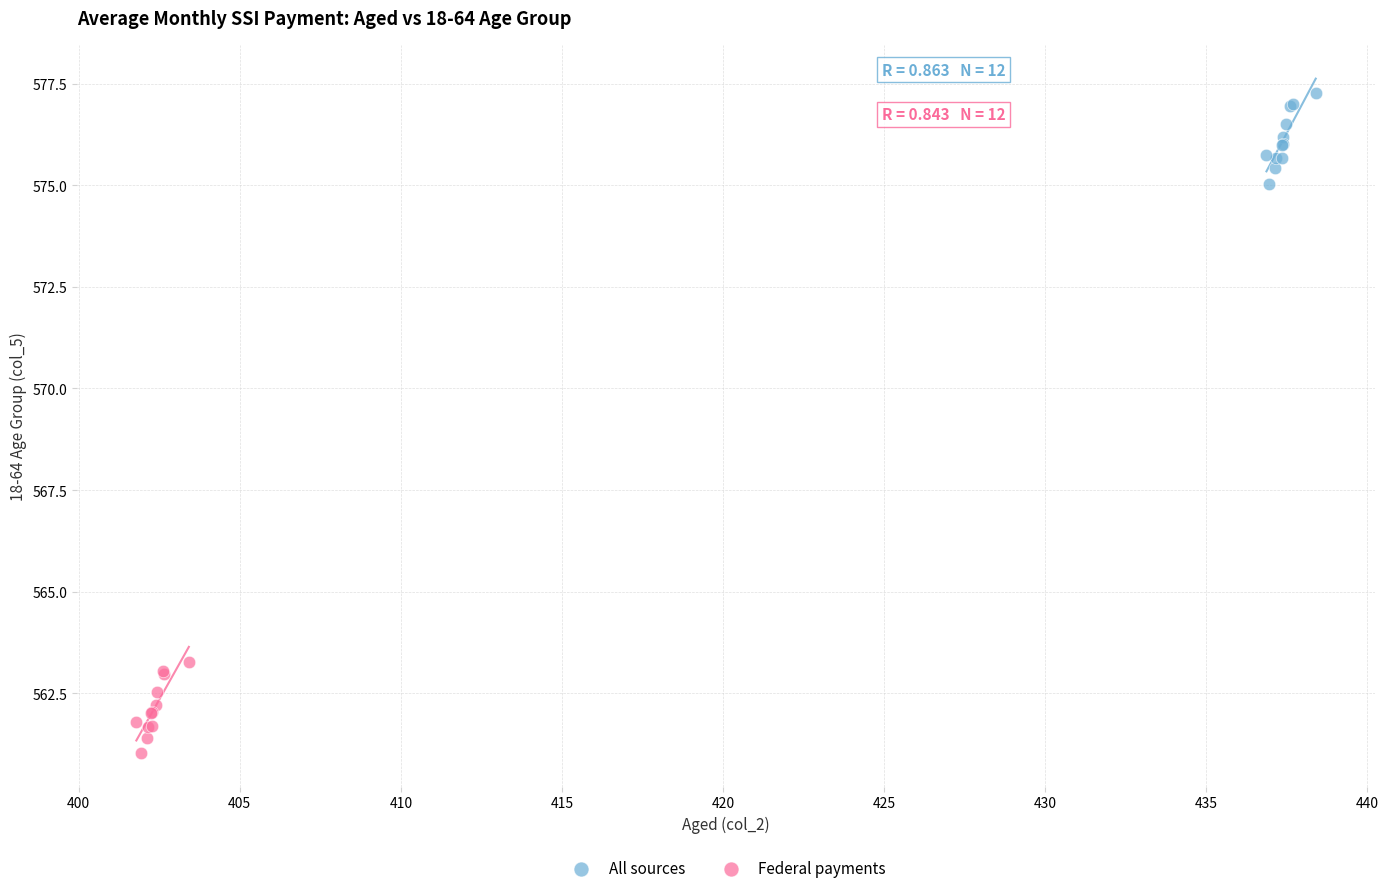

Which series reaches the minimum Y coordinate?

Federal payments